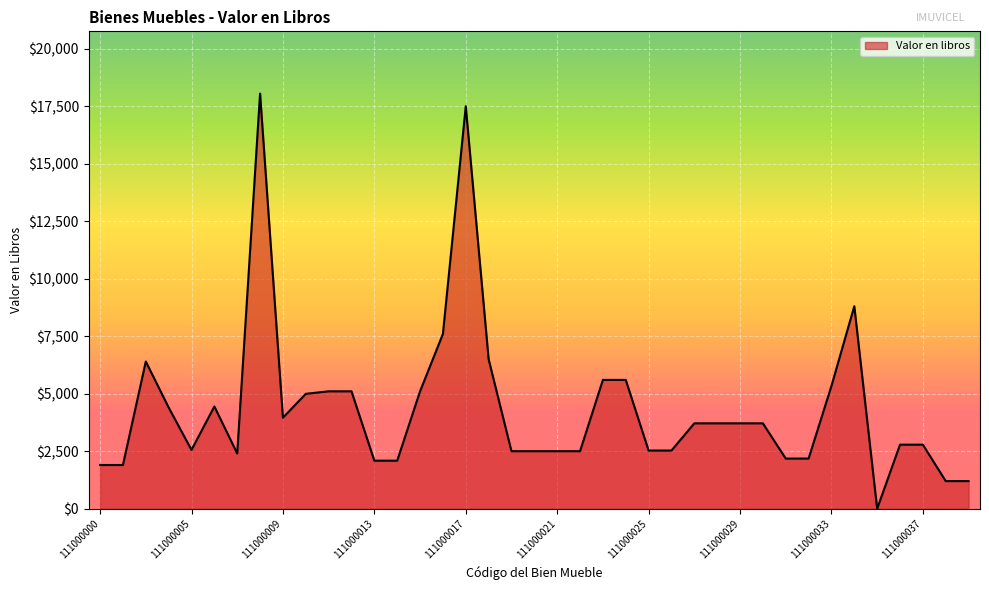

Count the number of data series in this chart.

1